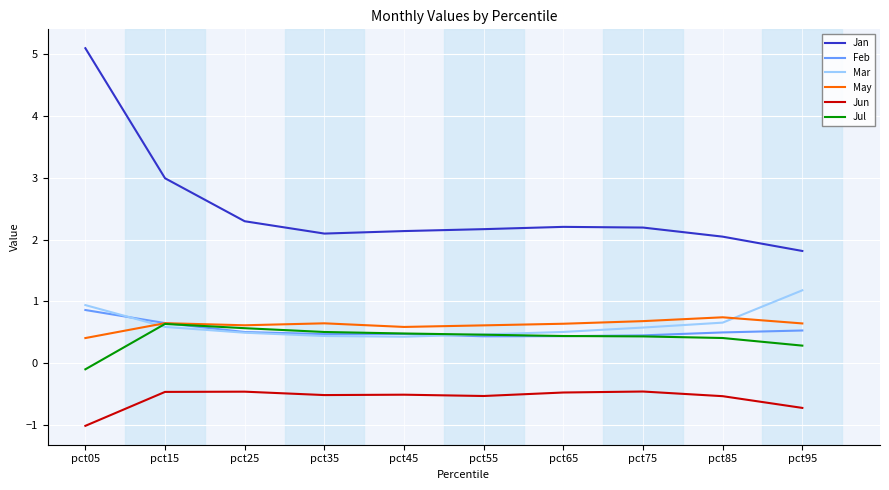

Which series has the widest spread of values?

Jan